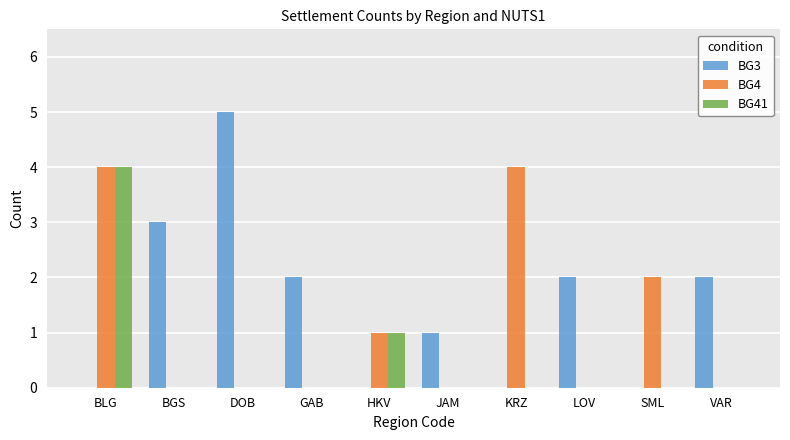

Reading left to right, what are all the values shown in this chart?

BG3: BLG=0	BGS=3	DOB=5	GAB=2	HKV=0	JAM=1	KRZ=0	LOV=2	SML=0	VAR=2
BG4: BLG=4	BGS=0	DOB=0	GAB=0	HKV=1	JAM=0	KRZ=4	LOV=0	SML=2	VAR=0
BG41: BLG=4	BGS=0	DOB=0	GAB=0	HKV=1	JAM=0	KRZ=0	LOV=0	SML=0	VAR=0